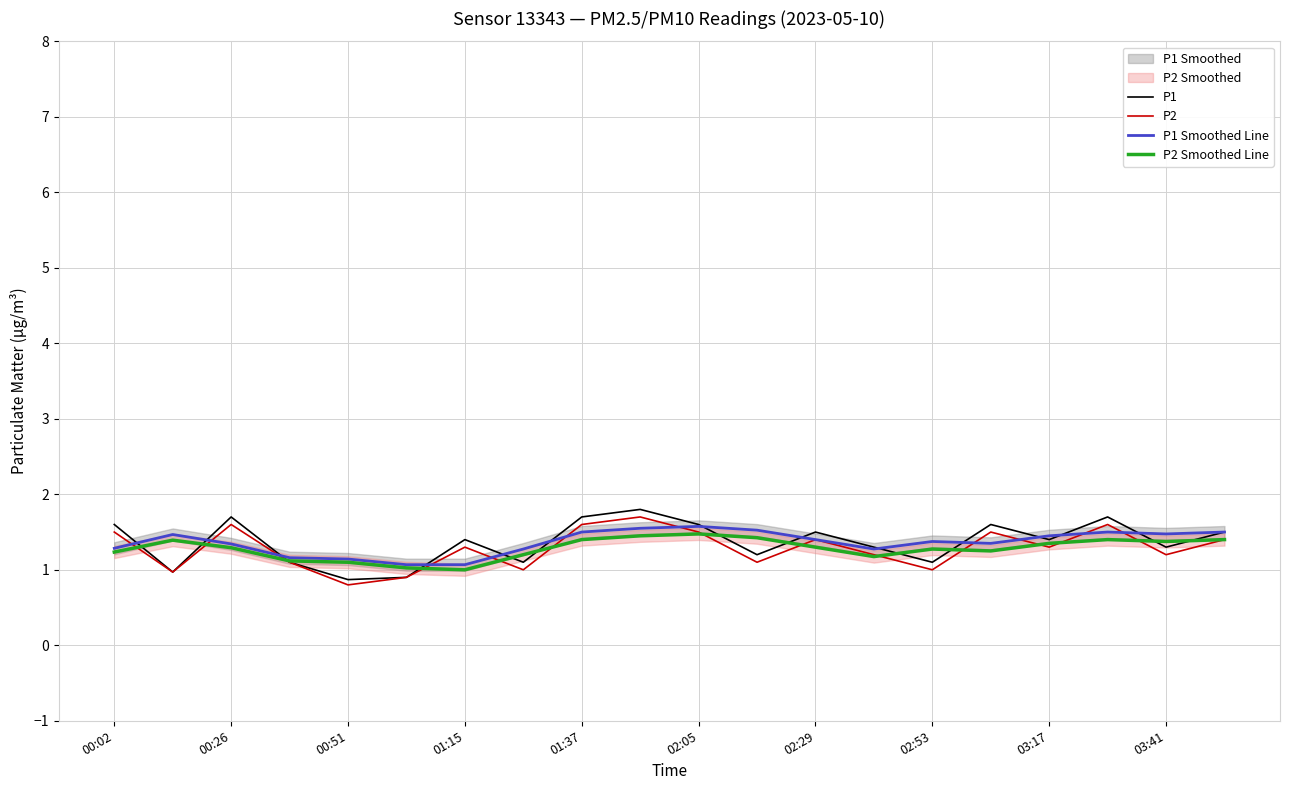

What is the difference between the maximum and second lowest values in the P1 Smoothed Line series?

0.5